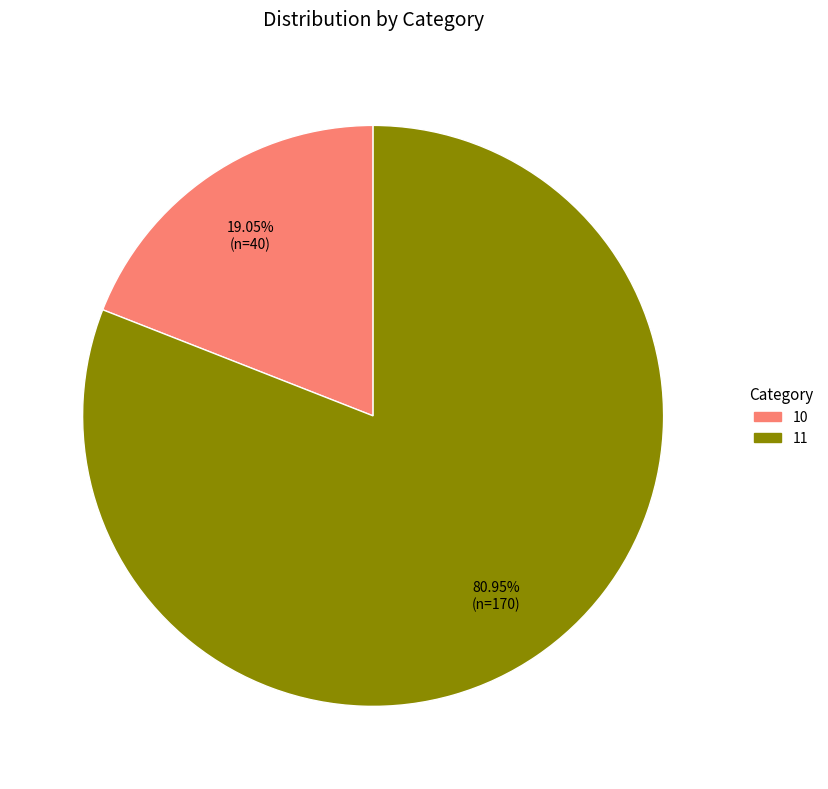

Is 11 the majority of the pie?

Yes